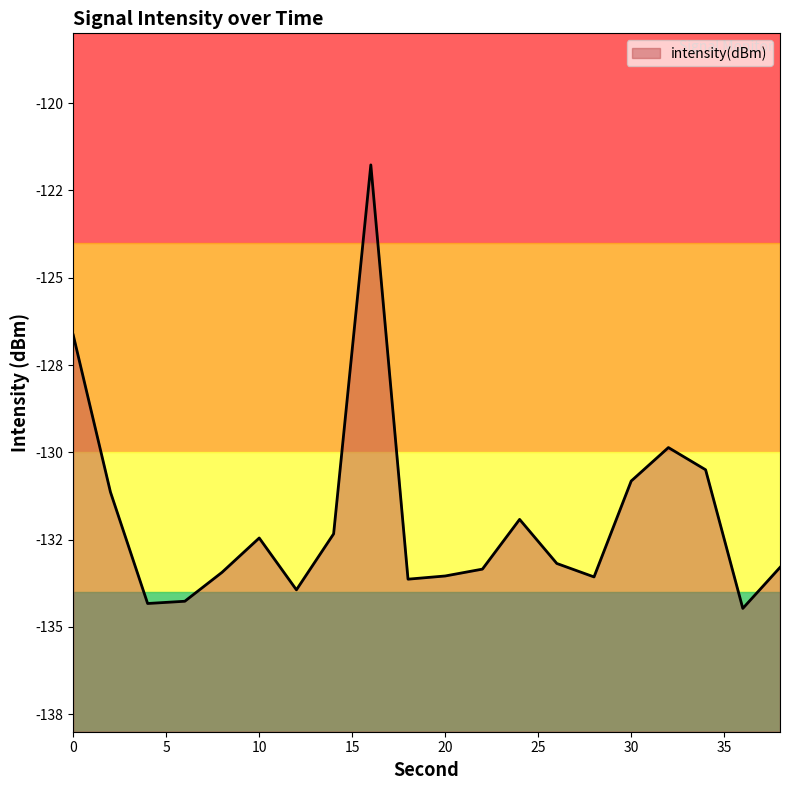

List the labels in order of value, smallest first.

36, 4, 6, 12, 18, 28, 20, 8, 22, 38, 26, 10, 14, 24, 2, 30, 34, 32, 0, 16